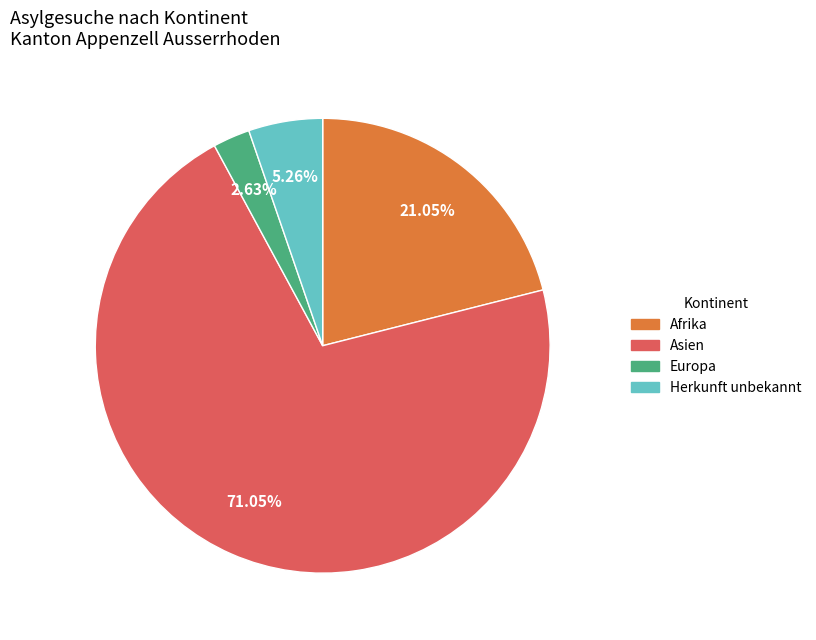

Is there any slice that represents more than half of the pie?

Yes